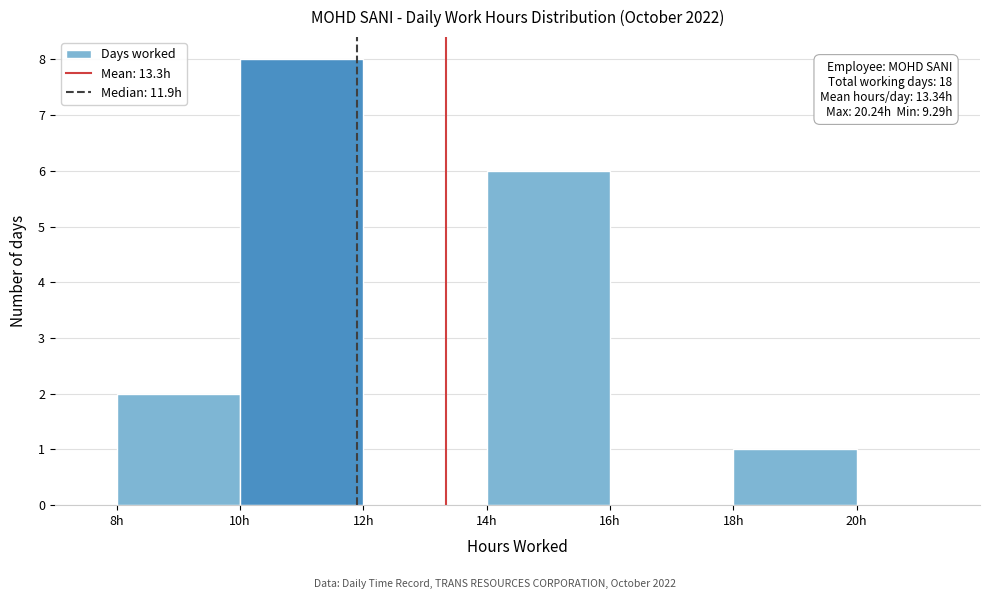

Over which range of the x-axis is the bar tallest?

10 to 12